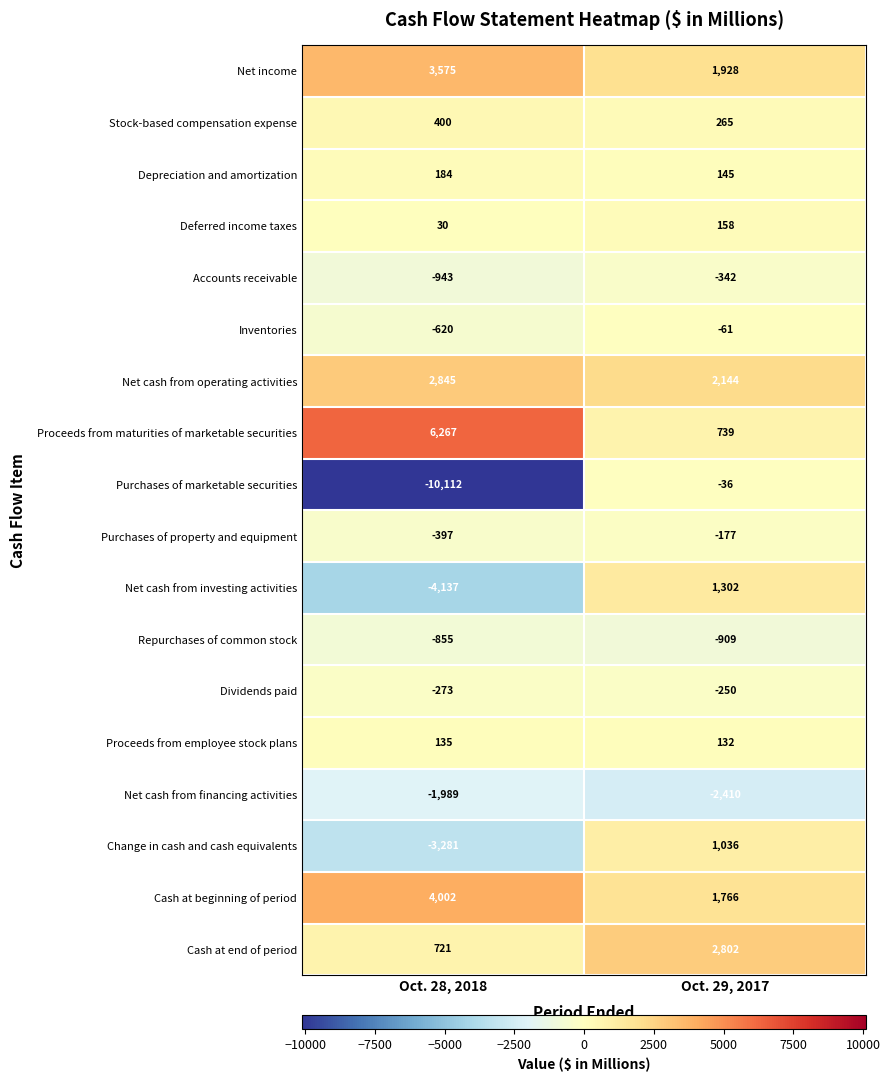

What is the sum of the Purchases of marketable securities values at Oct. 29, 2017 and Oct. 28, 2018?

-10148